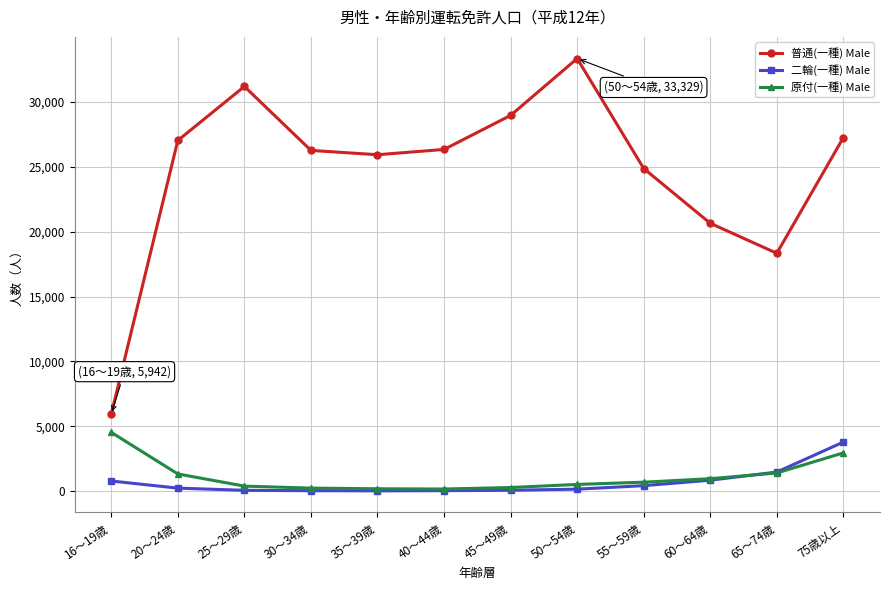

True or false: 原付(一種) Male and 二輪(一種) Male intersect in this chart.

True